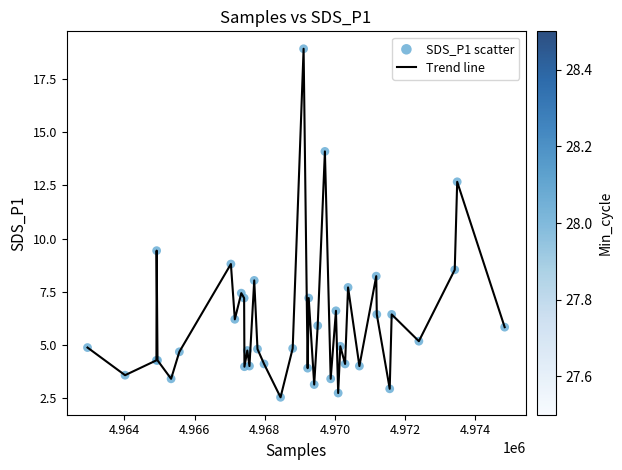

What is the minimum value shown in the chart?

2.5